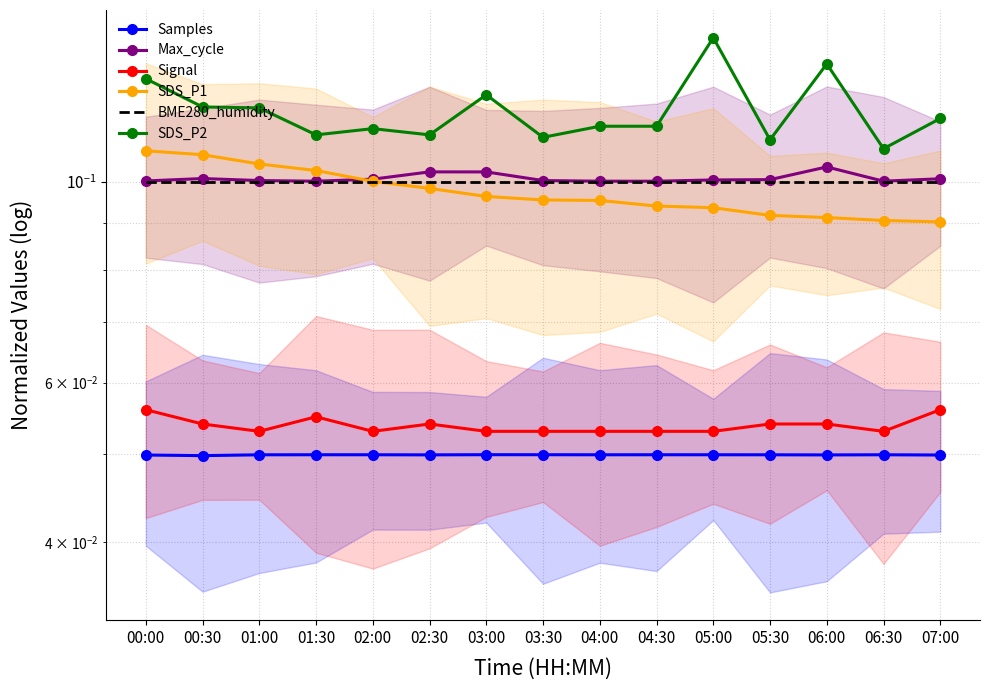

True or false: Signal and SDS_P1 intersect in this chart.

False